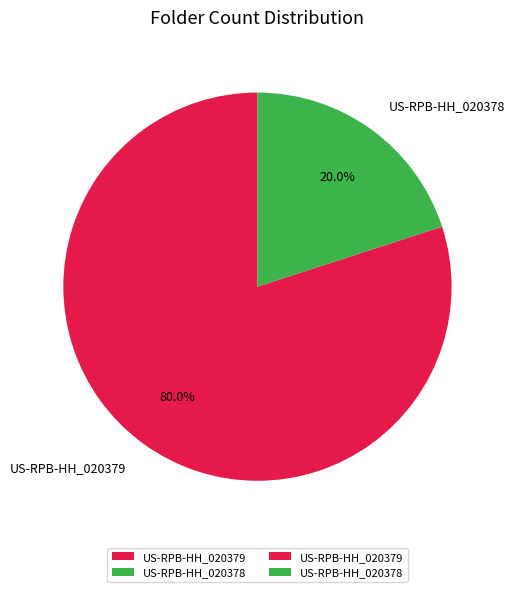

To the nearest percent, what is the combined percentage of US-RPB-HH_020378 and US-RPB-HH_020379?

100%